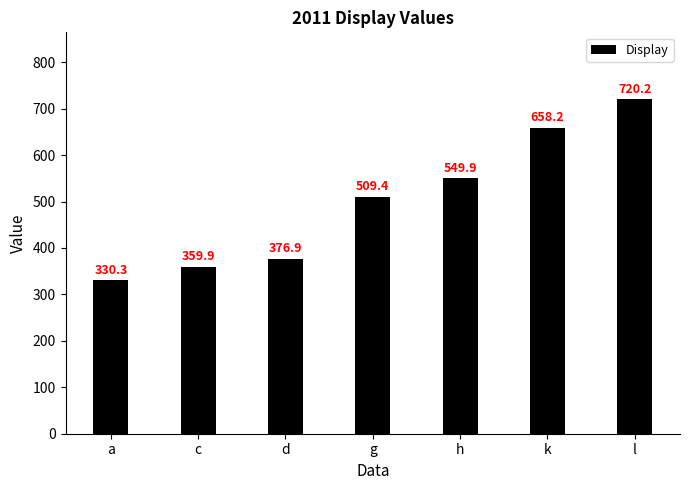

Rank the categories by value from lowest to highest.

a, c, d, g, h, k, l